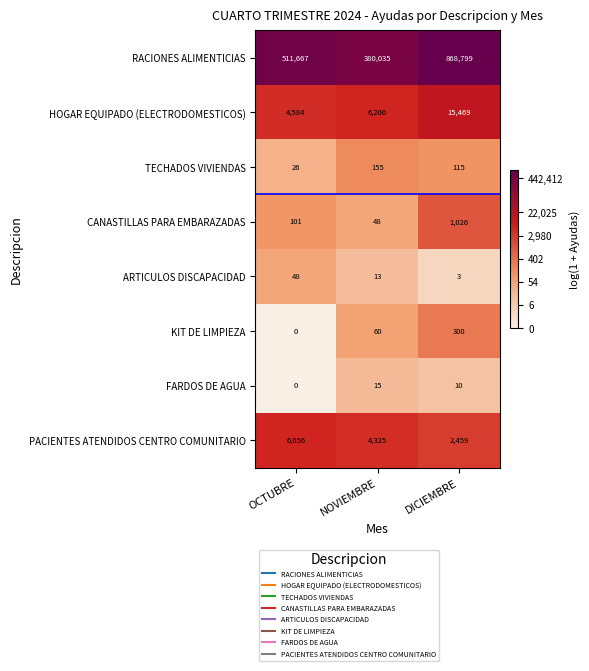

Is it true that HOGAR EQUIPADO (ELECTRODOMESTICOS) equals 6200 at NOVIEMBRE?

True